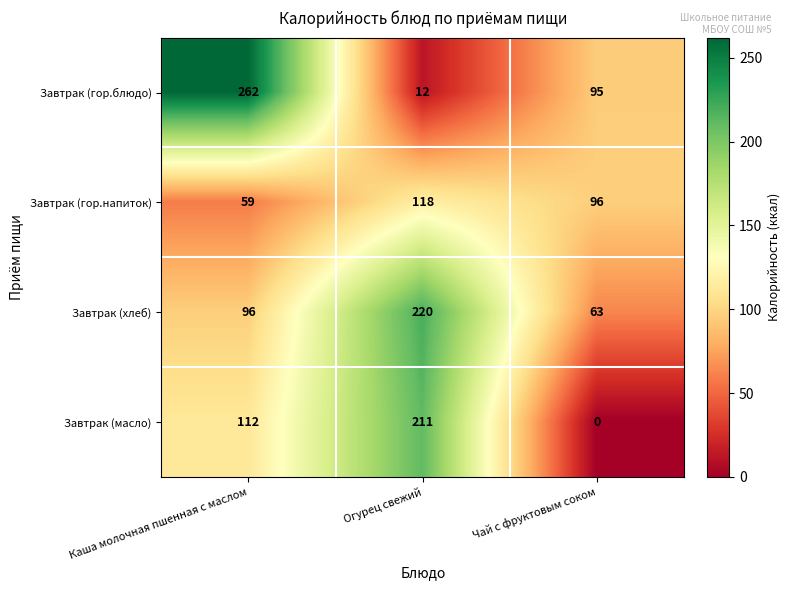

What is the highest value of the Завтрак (масло) series?

211